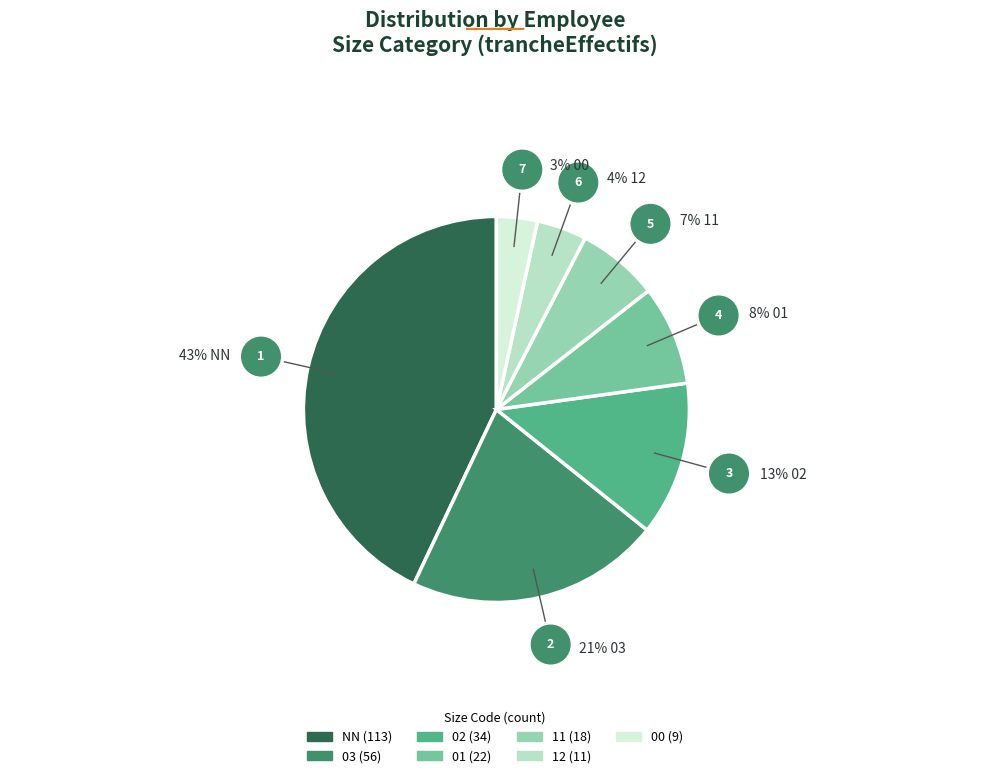

To the nearest percent, what is the difference between the largest and smallest slice percentages?

40%